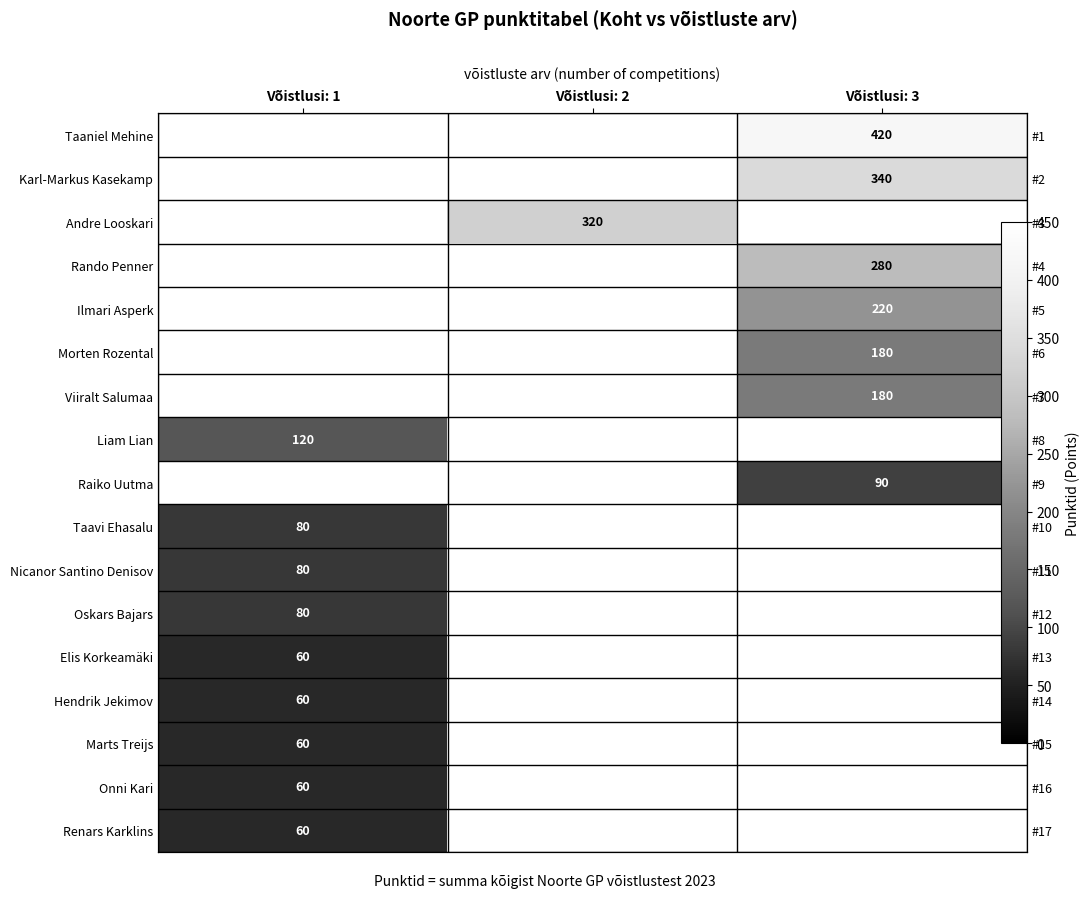

What is the difference between the highest and lowest values at Võistlusi: 3?

330.0